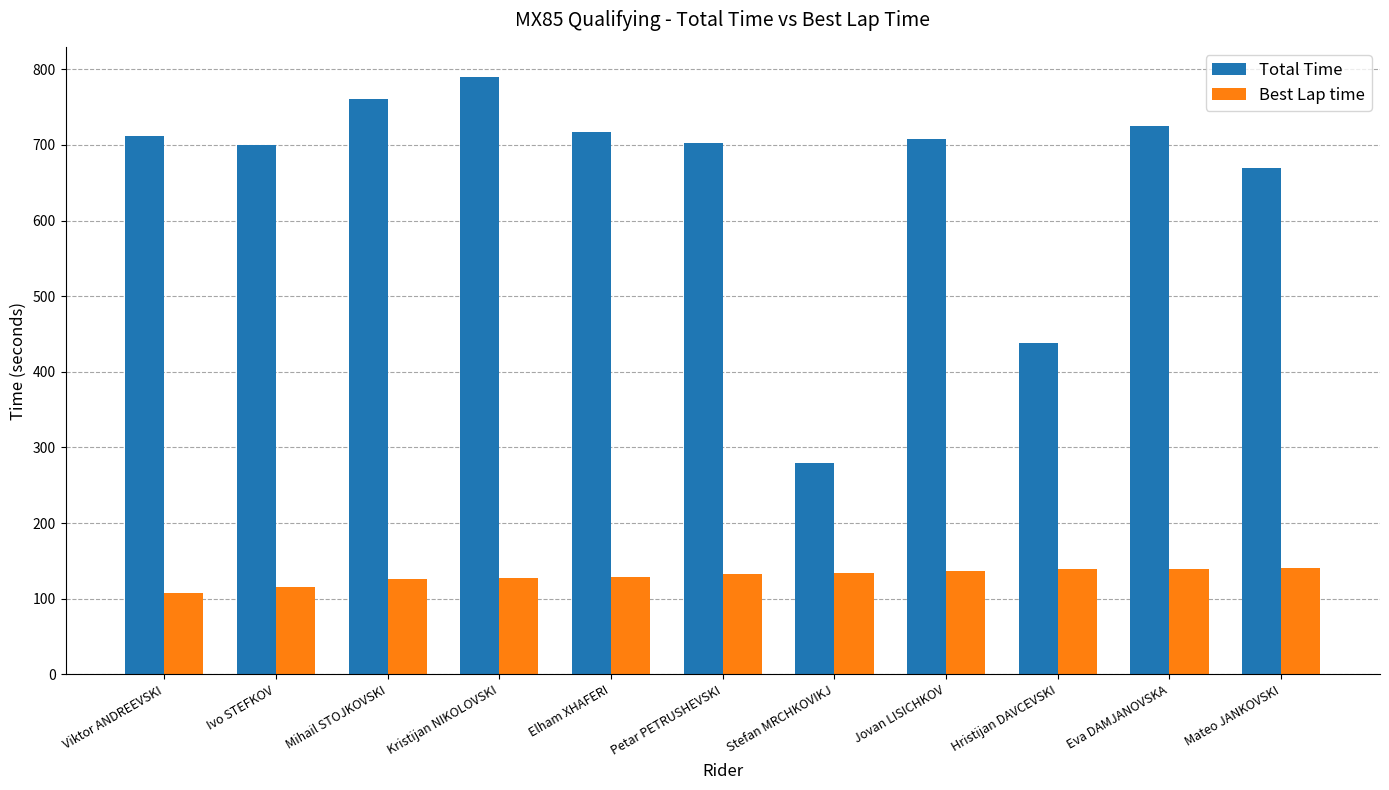

What is the sum of all Total Time values?

7201.7